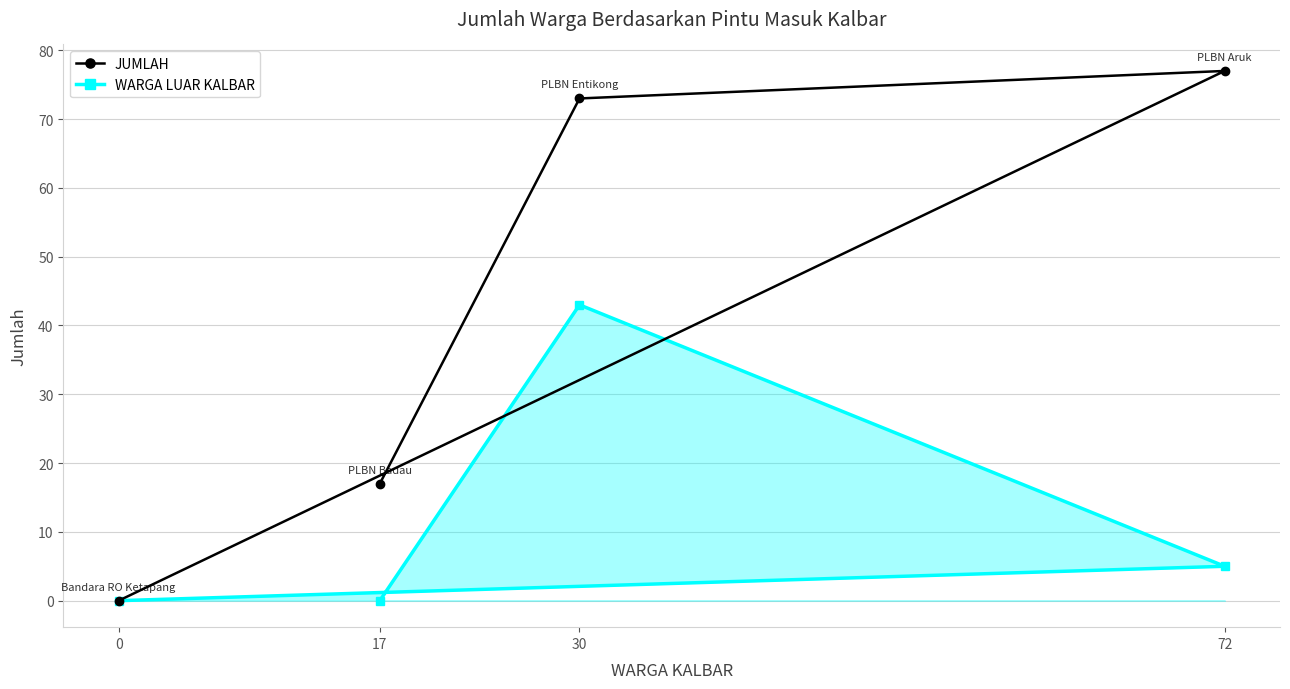

What is the approximate value of JUMLAH at 72, to the nearest 10?

80